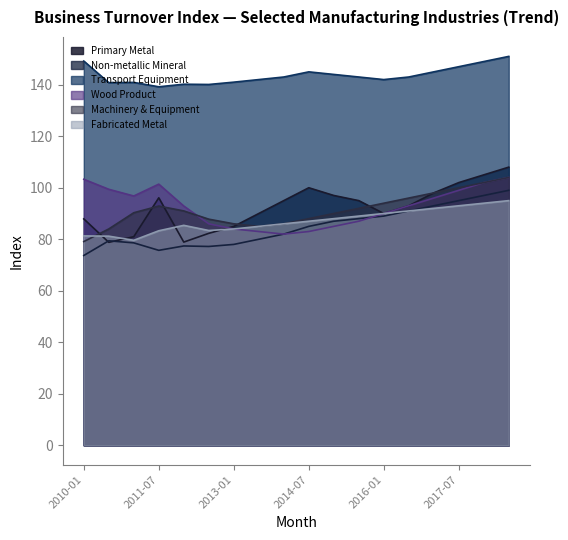

What is the difference between the maximum and second lowest values in the Wood Product series?

21.0